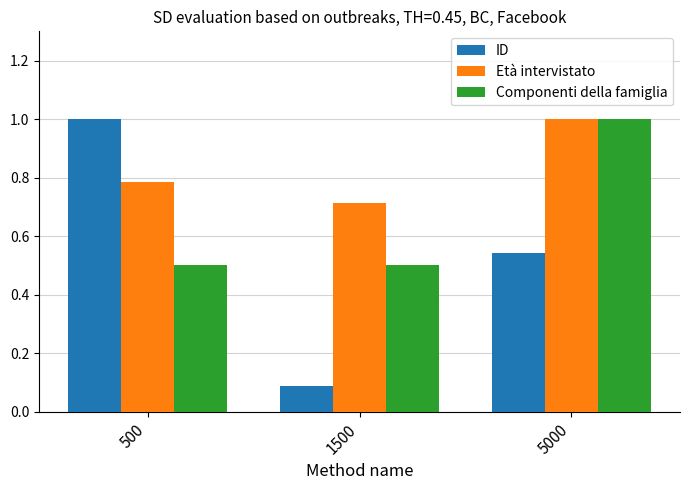

Rank the categories by ID value from highest to lowest.

500, 5000, 1500